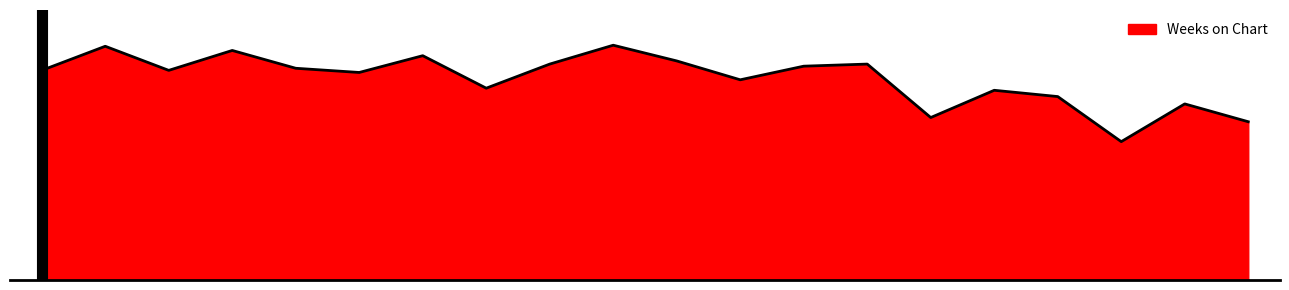

Reading right to left, extract all data points from this chart.

20=151	19=168	18=132	17=175	16=181	15=155	14=206	13=204	12=191	11=209	10=224	9=206	8=183	7=214	6=198	5=202	4=219	3=200	2=223	1=200